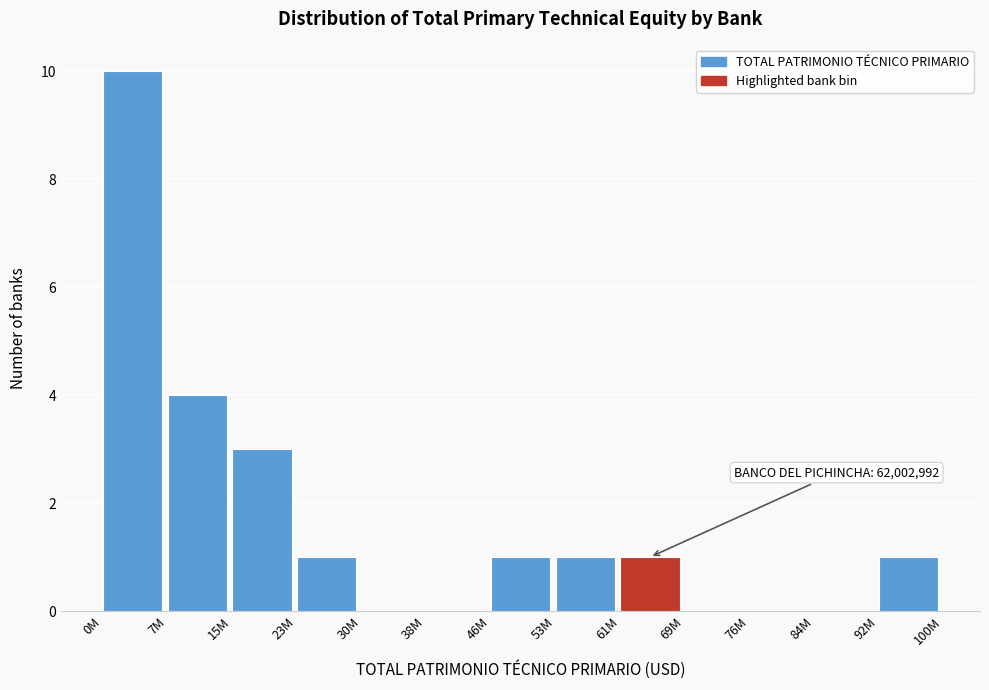

Reading left to right, transcribe all the data shown in this chart.

0M=10	7M=4	15M=3	23M=1	30M=0	38M=0	46M=1	53M=1	61M=1	69M=0	76M=0	84M=0	92M=1